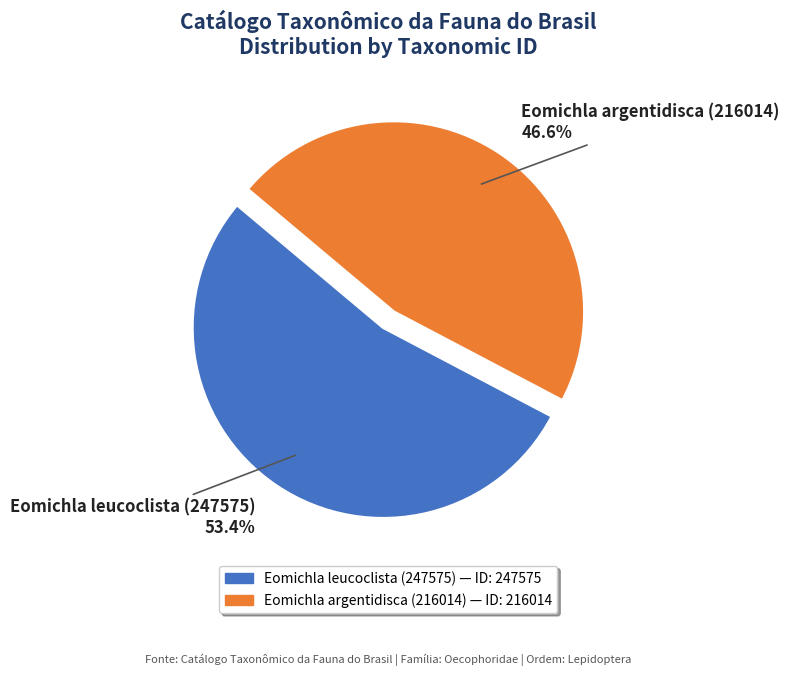

How many slices are in this pie chart?

2